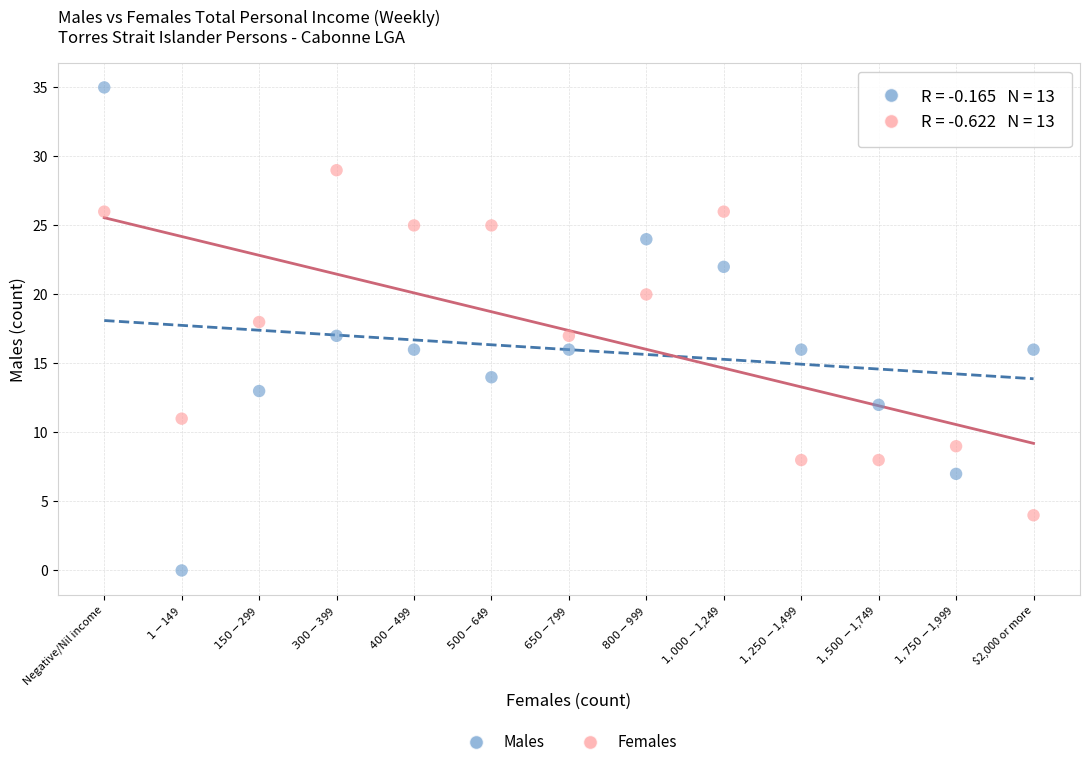

Which series reaches the minimum Y coordinate?

Males